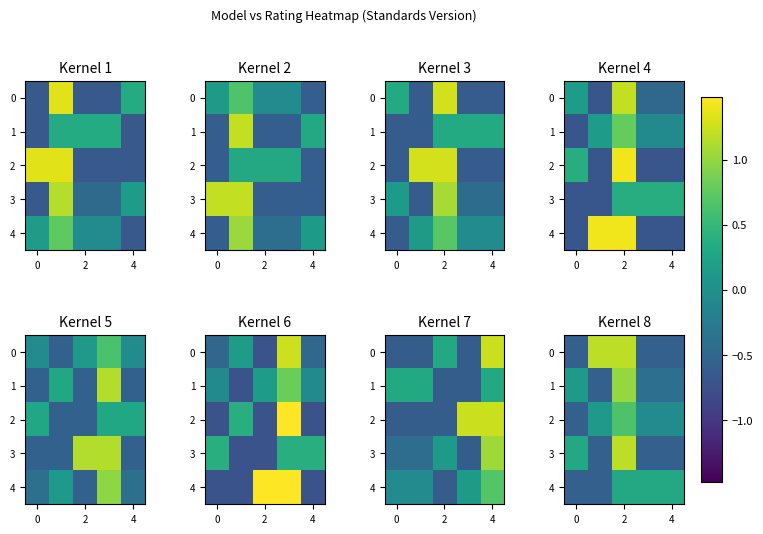

How many negative values does the 0 series have?

3